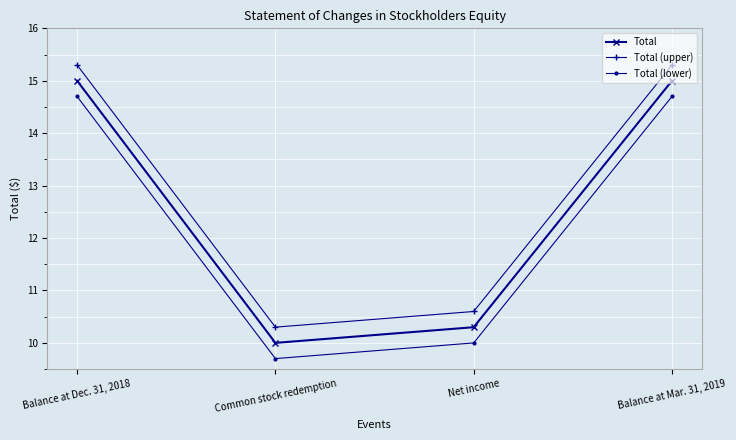

How many distinct data groups are displayed?

3